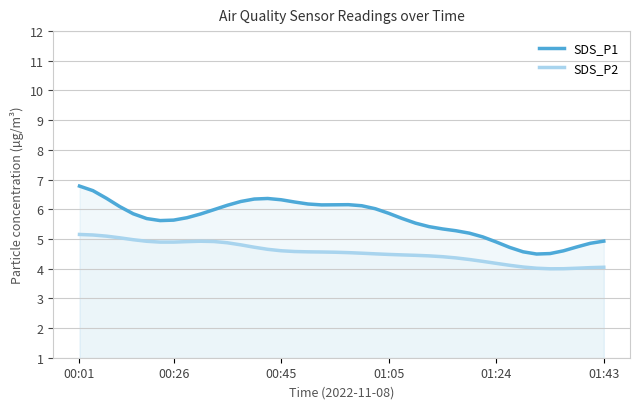

At 01:43, list the series in order from smallest to largest.

SDS_P2, SDS_P1